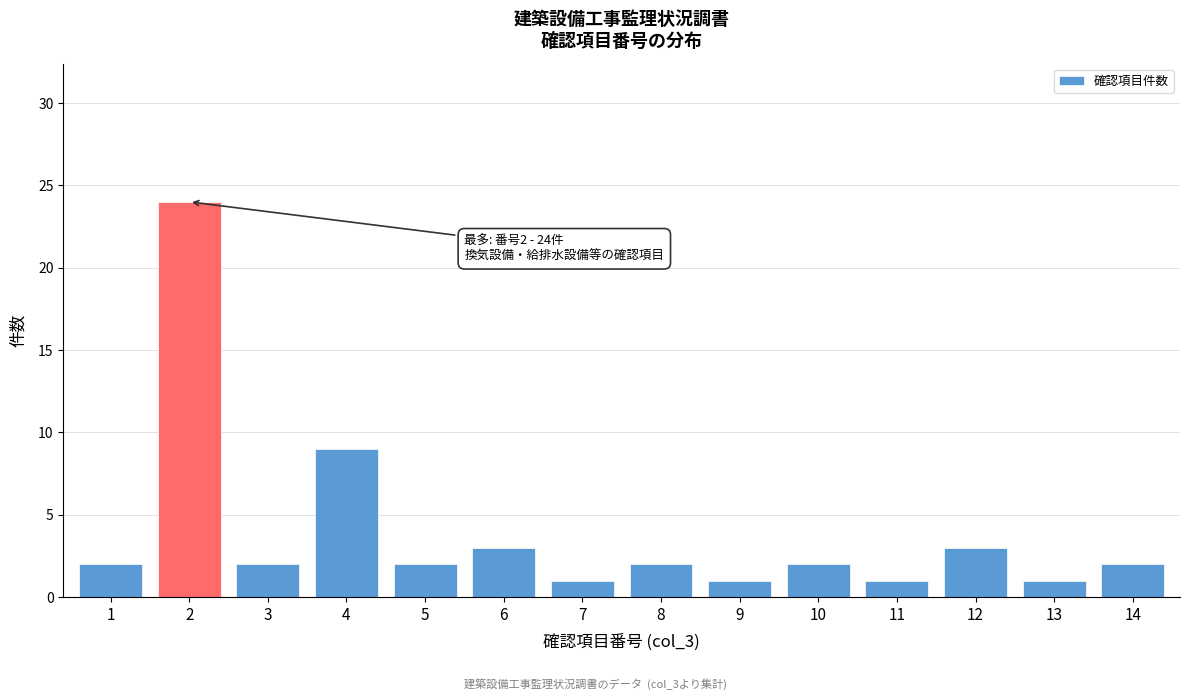

Reading right to left, what are all the values shown in this chart?

2	1	3	1	2	1	2	1	3	2	9	2	24	2